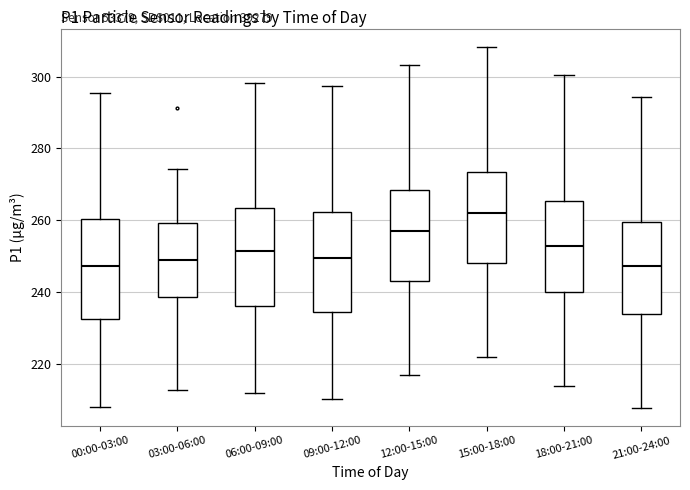

Where does the median line of the box for 06:00-09:00 sit on the y-axis? The values are not printed on the chart, so give them approximately, as read against the axis.

252